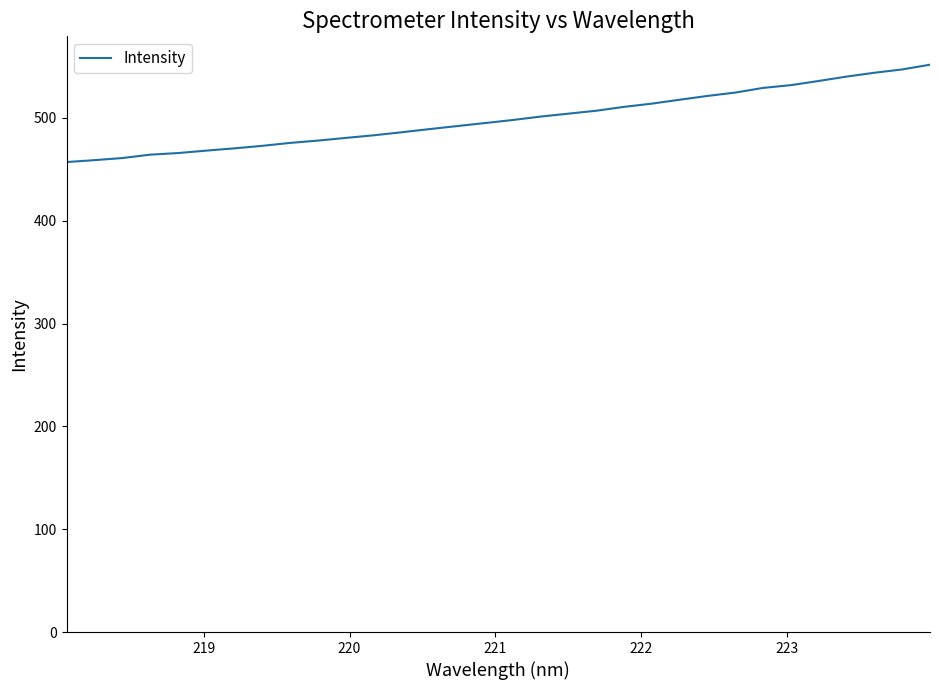

What is the smallest value displayed?

457.0